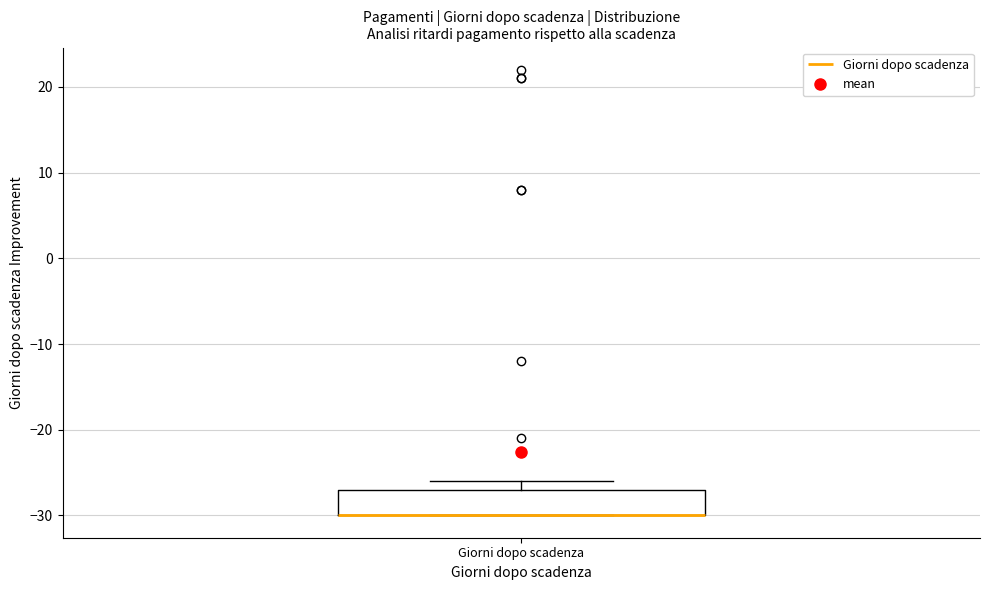

Transcribe this box plot: give where the median line is, the range the box spans, and where the two whiskers end, as read against the y-axis. The values are not printed on the chart, so give them approximately, as read against the axis.

median -30 (drawn on the box's lower edge), box -30 to -27, whiskers -30 to -26